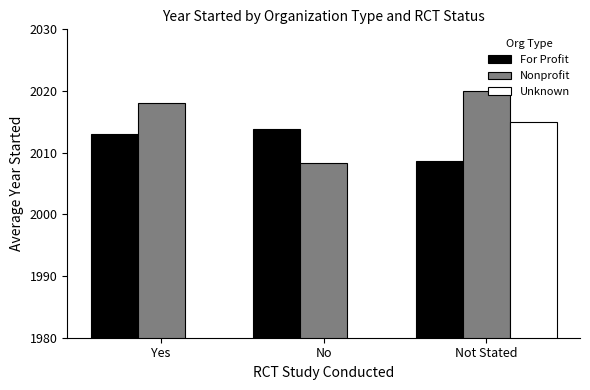

What is the total value across all series at Not Stated?

6043.7